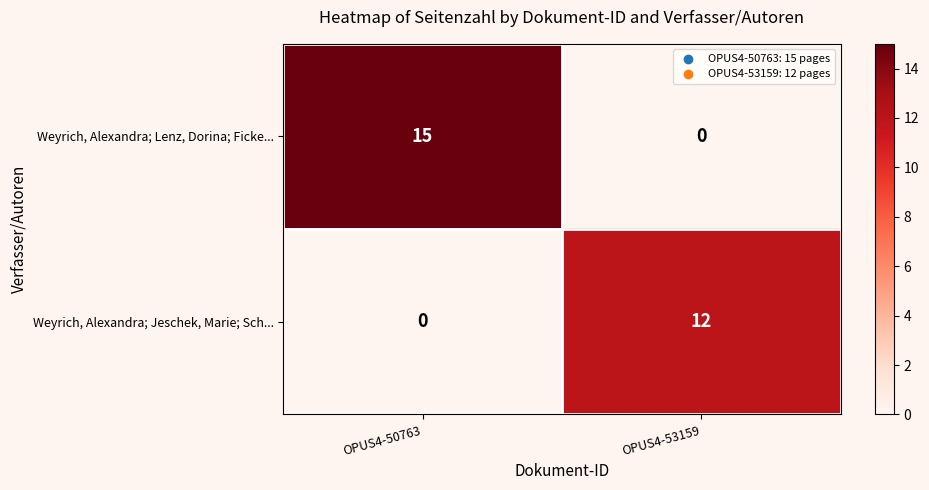

Reading right to left, what are all the values shown in this chart?

Weyrich, Alexandra; Lenz, Dorina; Ficke...: 0	15
Weyrich, Alexandra; Jeschek, Marie; Sch...: 12	0